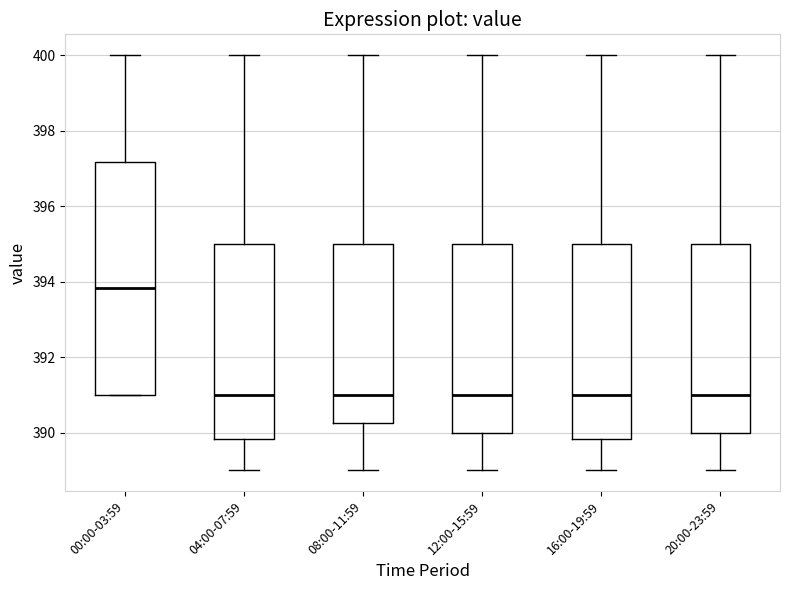

Reading left to right, transcribe this box plot: for each box, give where its median line is, the range the box spans, and where its two whiskers end, as read against the y-axis. The values are not printed on the chart, so give them approximately, as read against the axis.

00:00-03:59: median 393.8, box 391.0 to 397.2, whiskers 391.0 to 400.0
04:00-07:59: median 391.0, box 389.8 to 395.0, whiskers 389.0 to 400.0
08:00-11:59: median 391.0, box 390.2 to 395.0, whiskers 389.0 to 400.0
12:00-15:59: median 391.0, box 390.0 to 395.0, whiskers 389.0 to 400.0
16:00-19:59: median 391.0, box 389.8 to 395.0, whiskers 389.0 to 400.0
20:00-23:59: median 391.0, box 390.0 to 395.0, whiskers 389.0 to 400.0